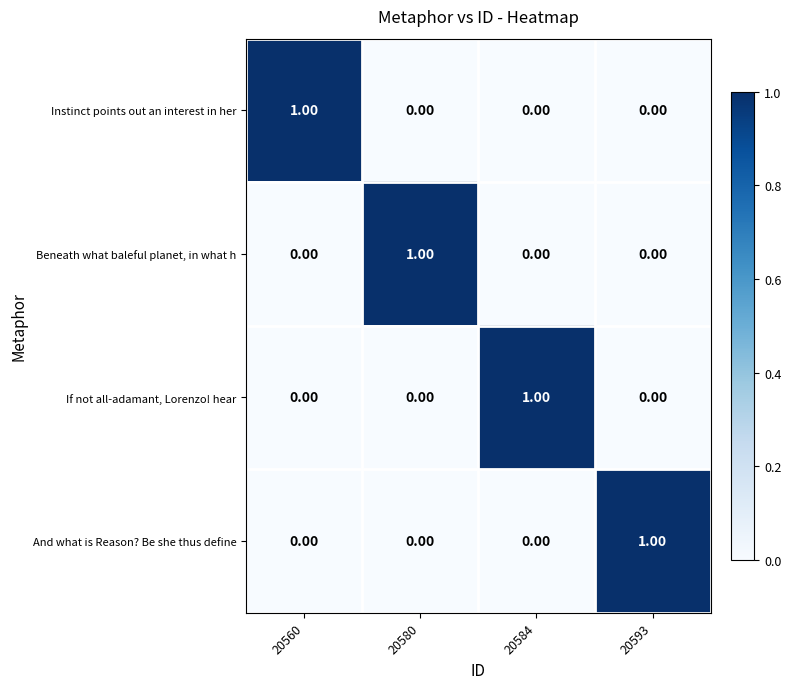

At how many categories does at least one series exceed 0?

4